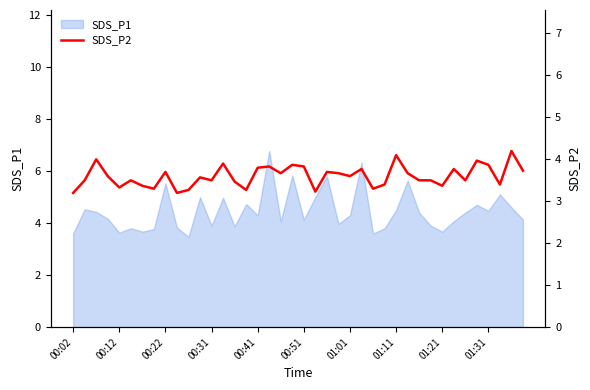

What is the smallest value displayed?

3.2